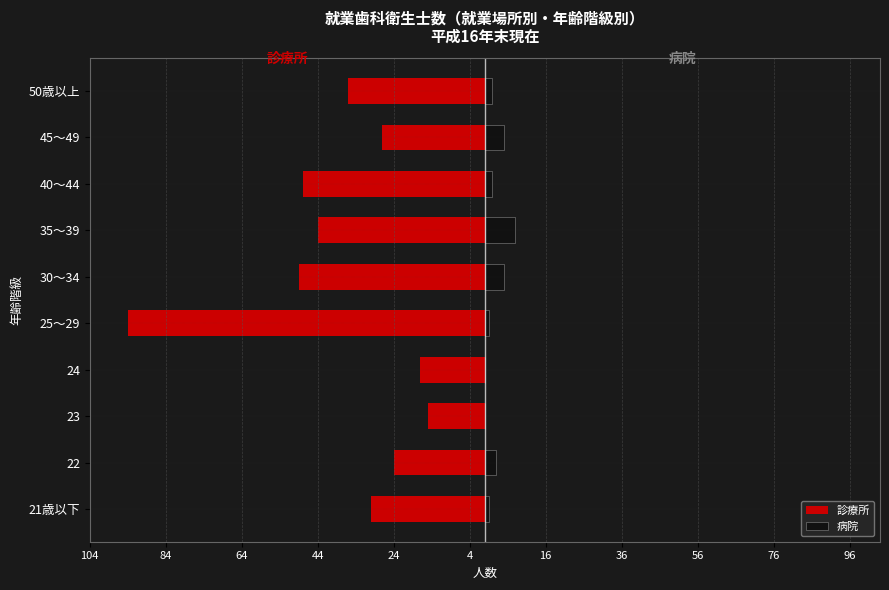

How many bars are there in each group?

2